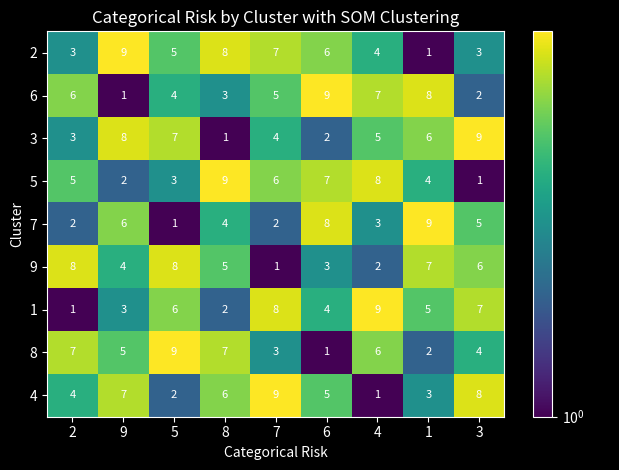

What is the total value across all series at 1?

45